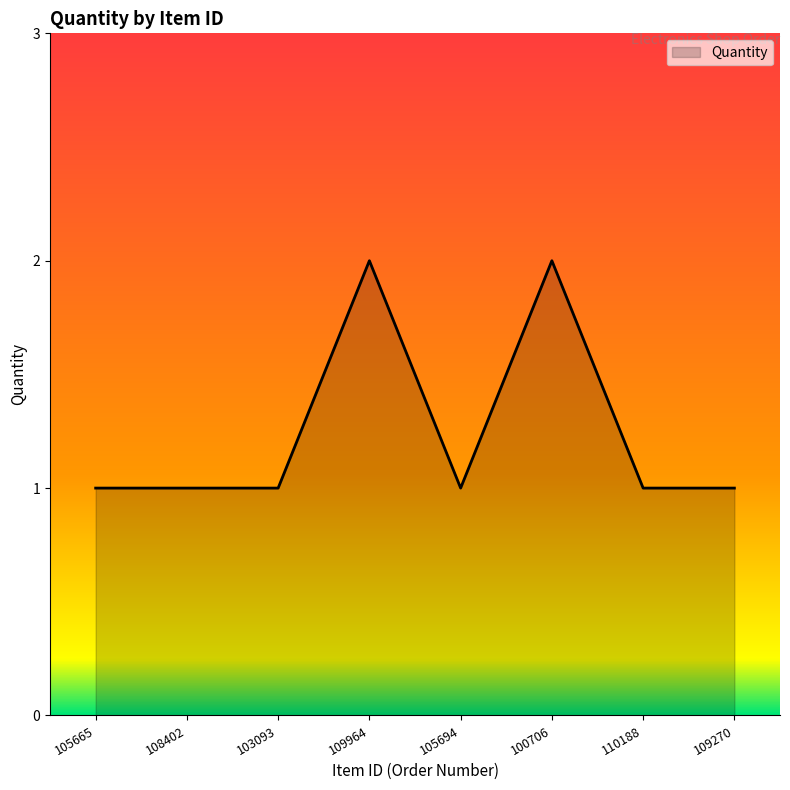

How many lines are shown in the chart?

1